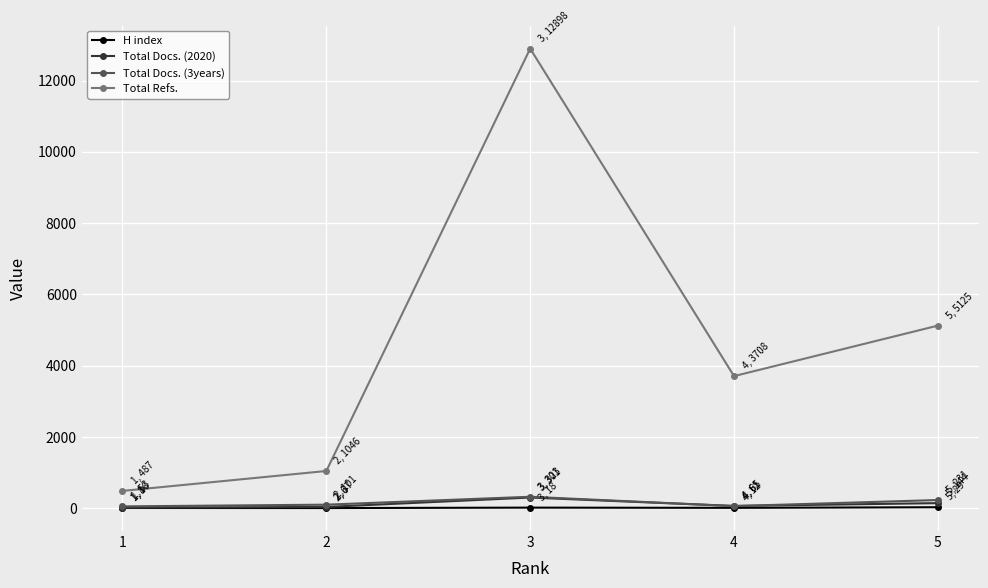

What is the maximum value for Total Docs. (2020)?

301